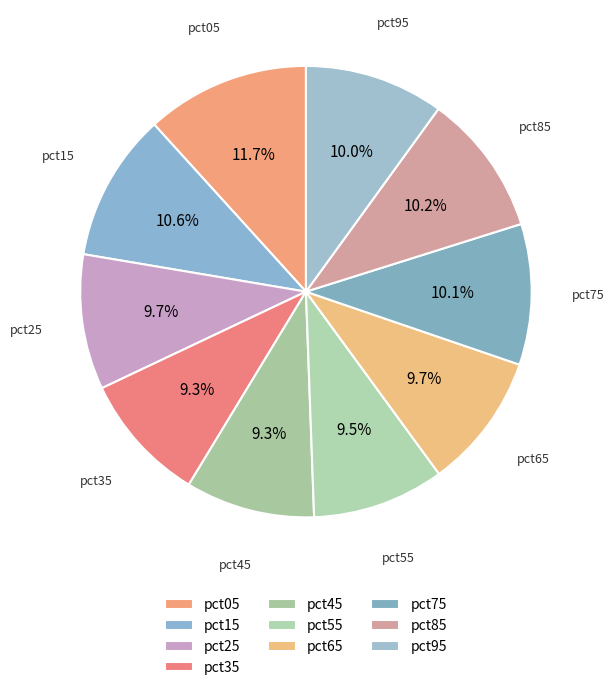

Is there a majority slice in this chart?

No